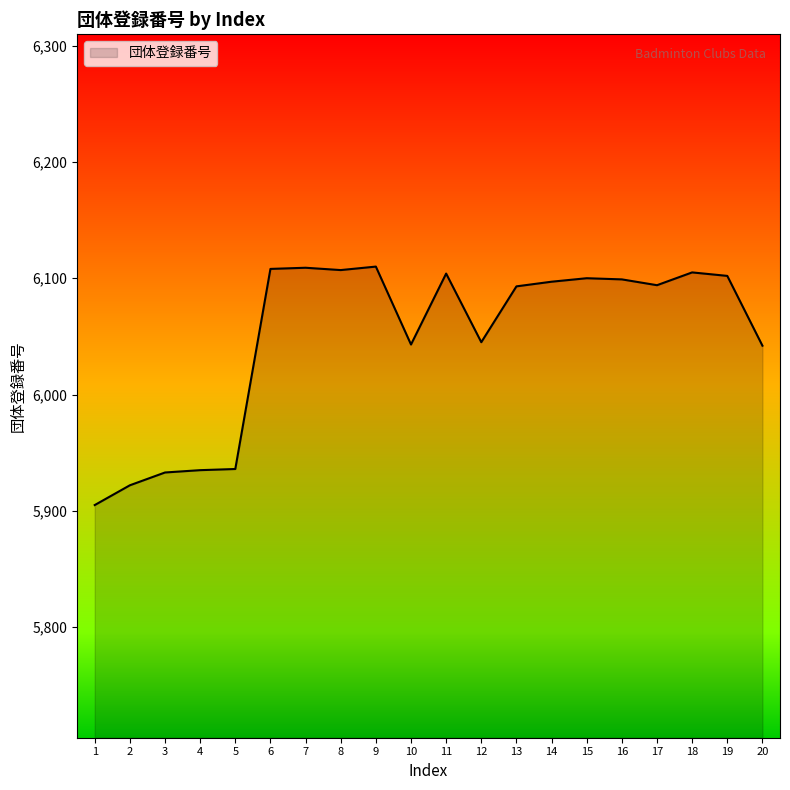

Read the value at 10, to the nearest 10.

6040